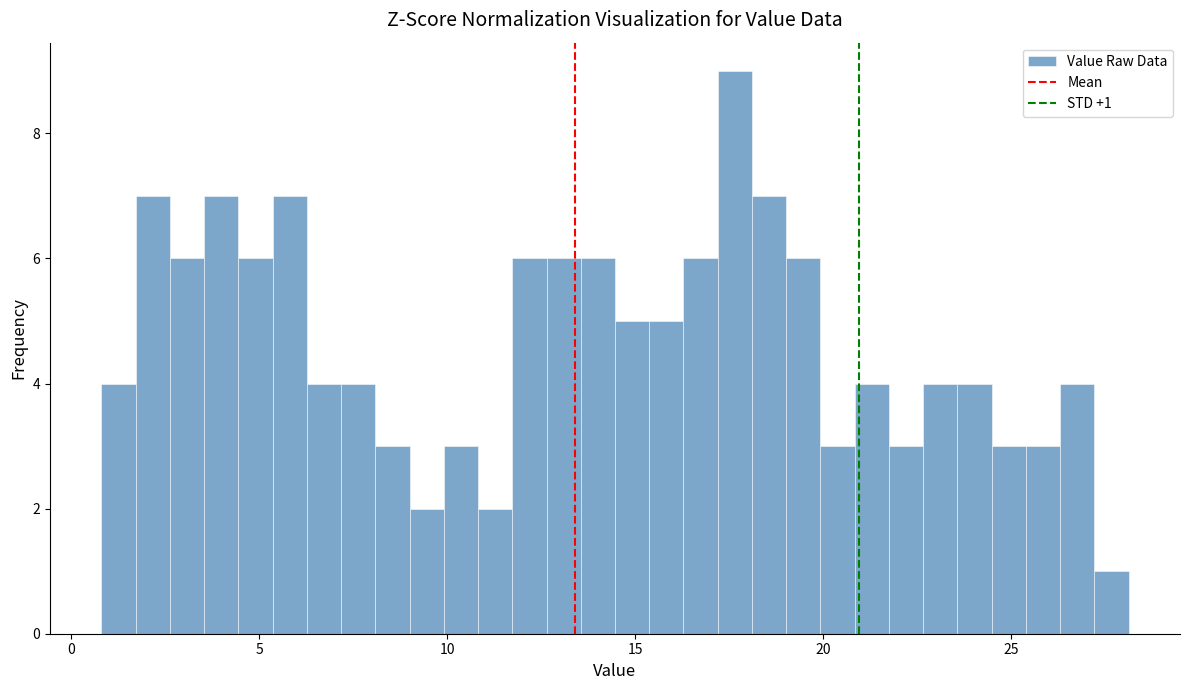

Around what value on the x-axis is the tallest bar? Give the approximate position of its centre, as read against the axis.

17.5